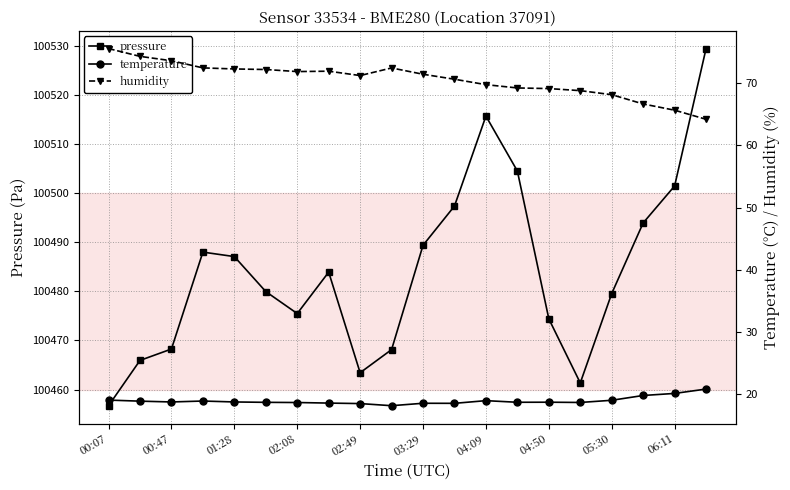

The pressure series shows 150254.1 at 02:49. True or false?

False